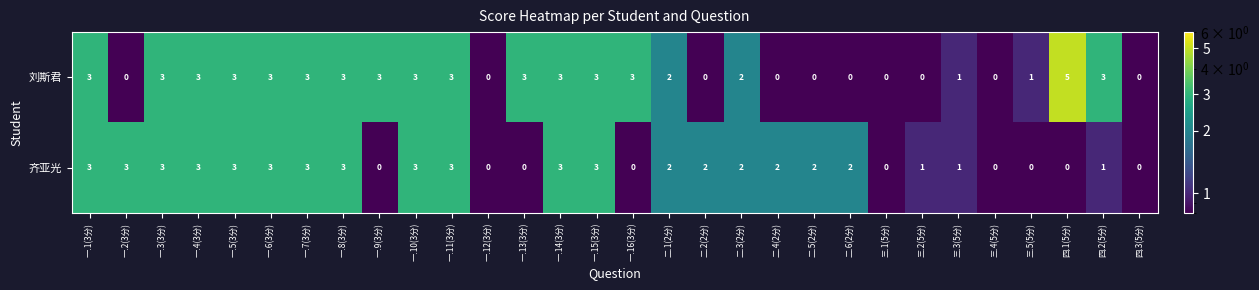

Which series has the largest range (max minus min)?

刘斯君